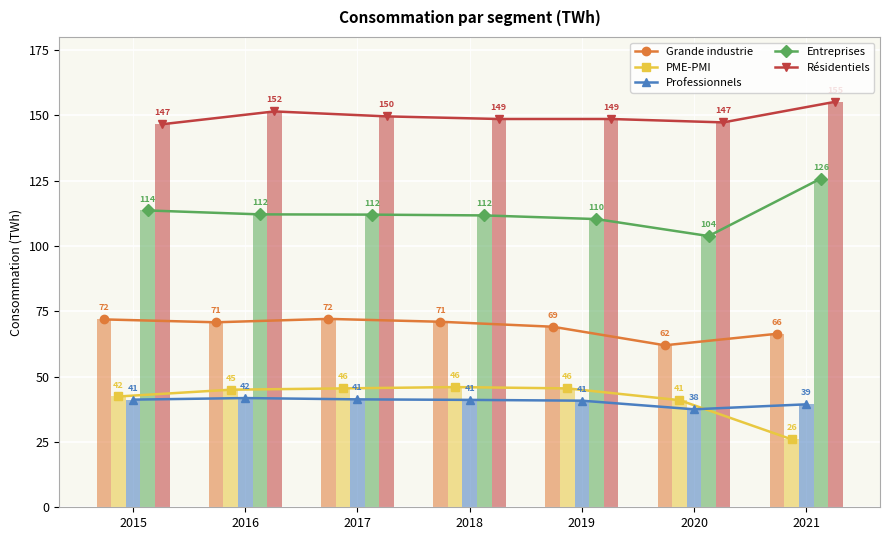

What is the sum of all Professionnels values?

283.1